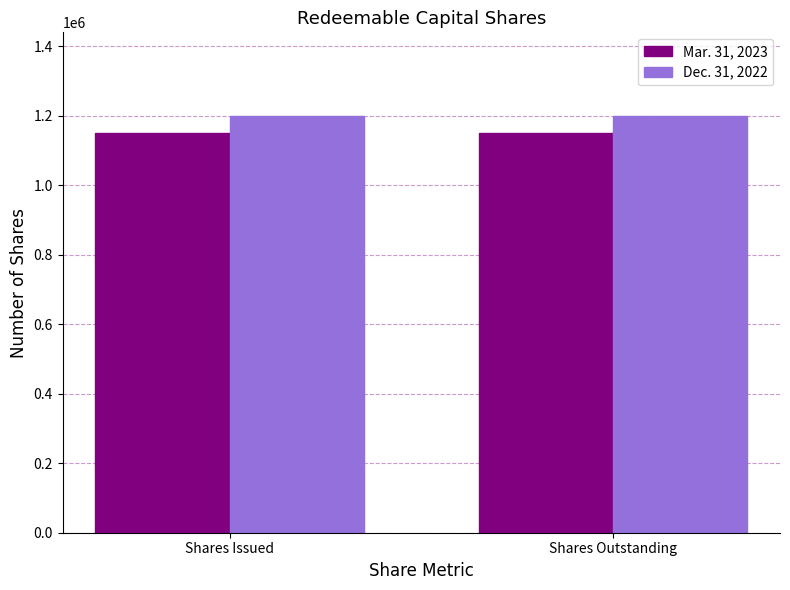

Reading left to right, list all the values displayed in this chart.

Mar. 31, 2023: 1150000	1150000
Dec. 31, 2022: 1200000	1200000